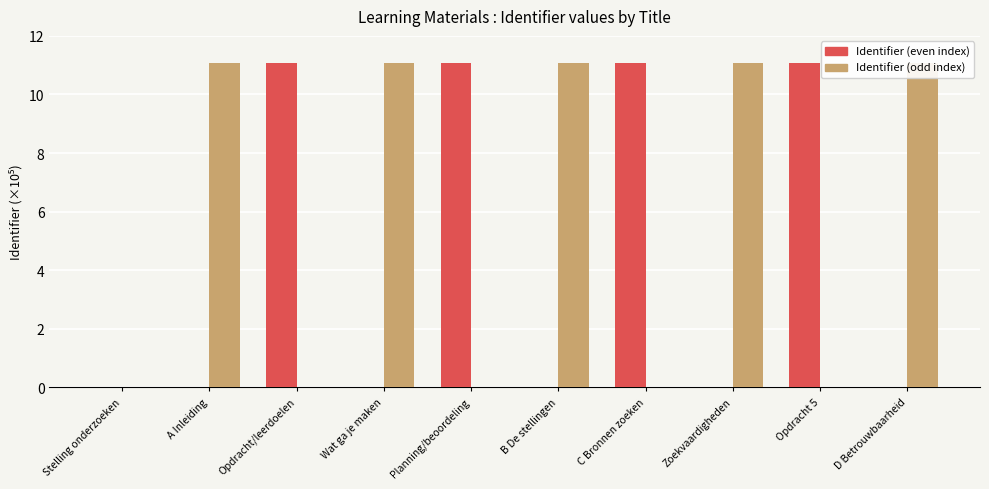

How many data points does each series have?

10